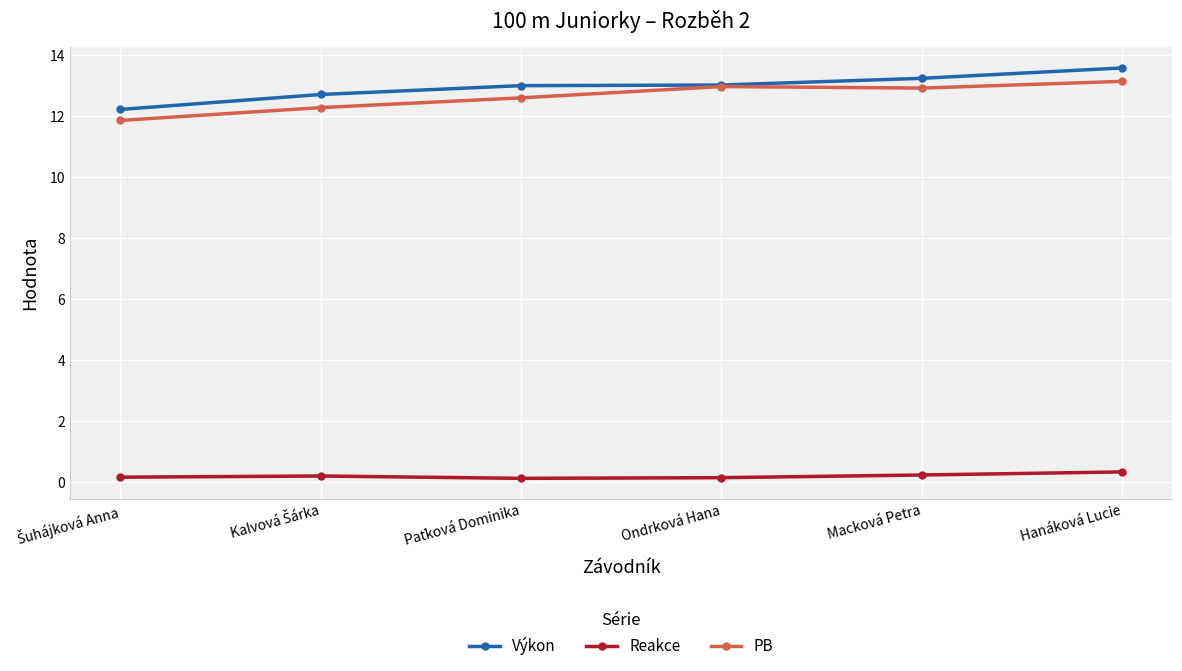

True or false: Reakce and PB cross at least once.

False